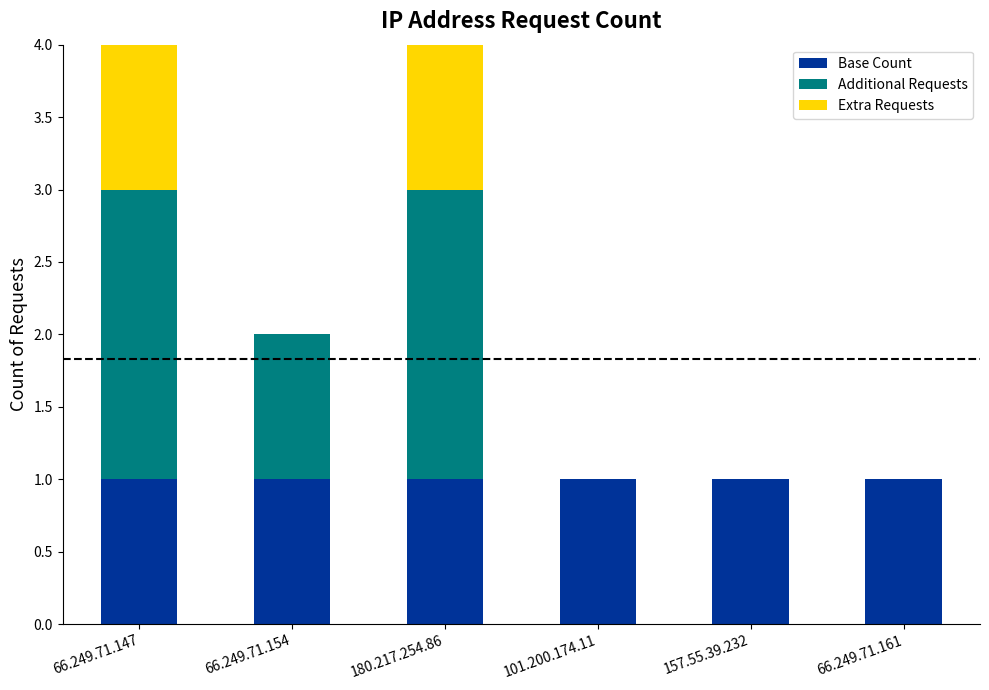

How many distinct data groups are displayed?

3